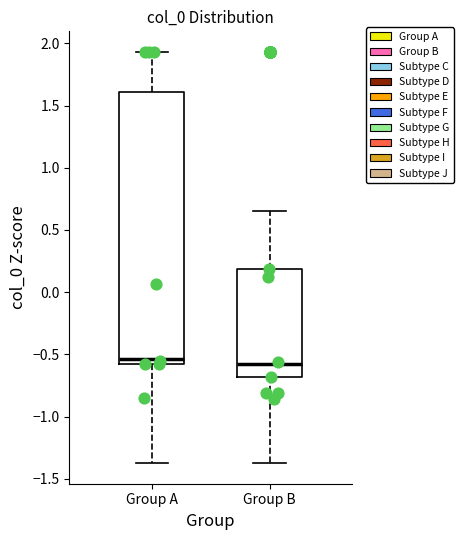

Which box is the tallest, from its lower edge to its upper edge?

Group A